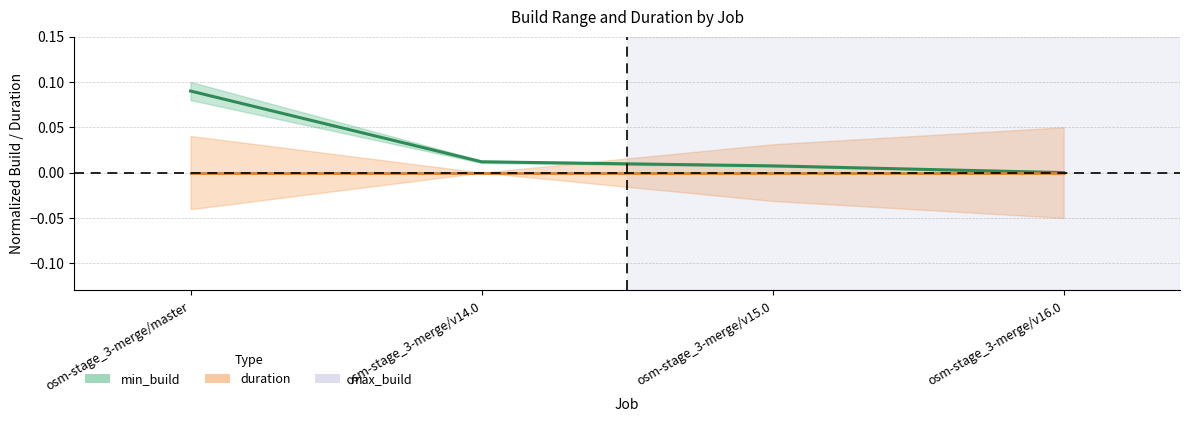

What is the greatest value displayed?

0.1